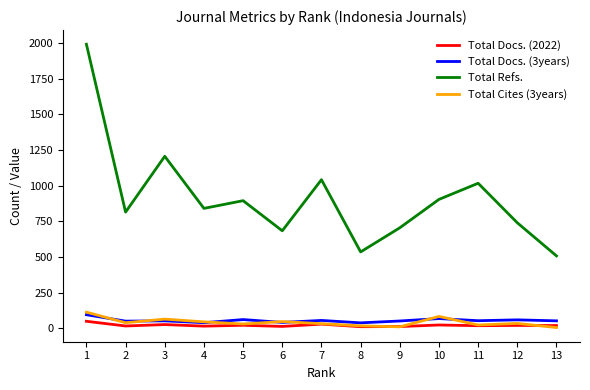

The value of Total Docs. (3years) at 5 is 62. True or false?

True